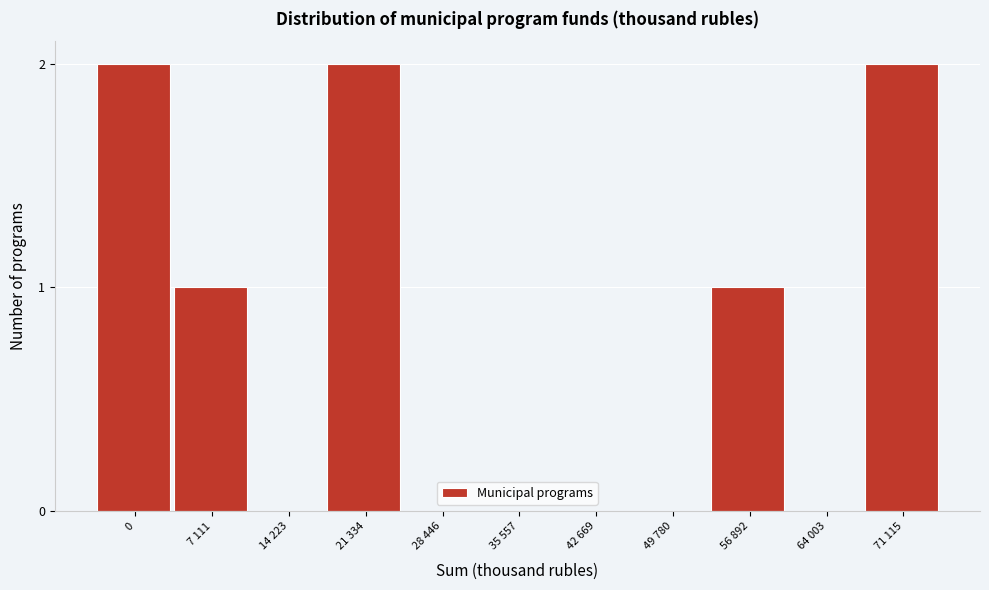

Reading left to right, transcribe all the data shown in this chart.

0=2	7 111=1	14 223=0	21 334=2	28 446=0	35 557=0	42 669=0	49 780=0	56 892=1	64 003=0	71 115=2